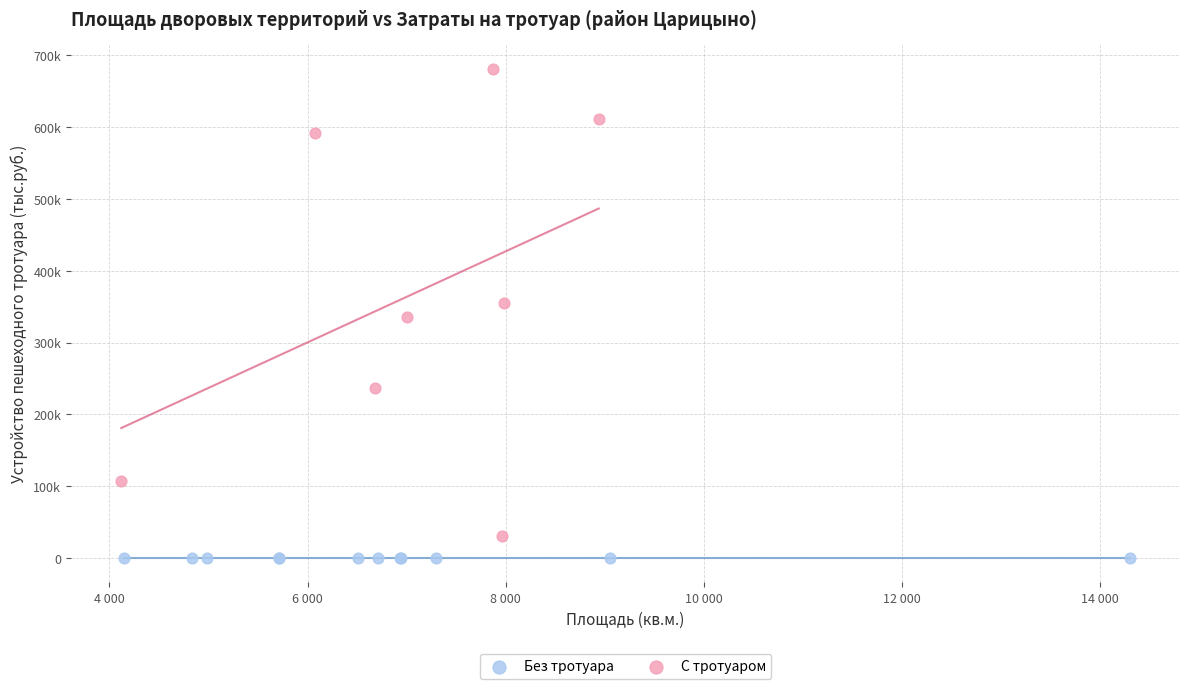

What are all the series names shown in the legend?

Без тротуара, С тротуаром